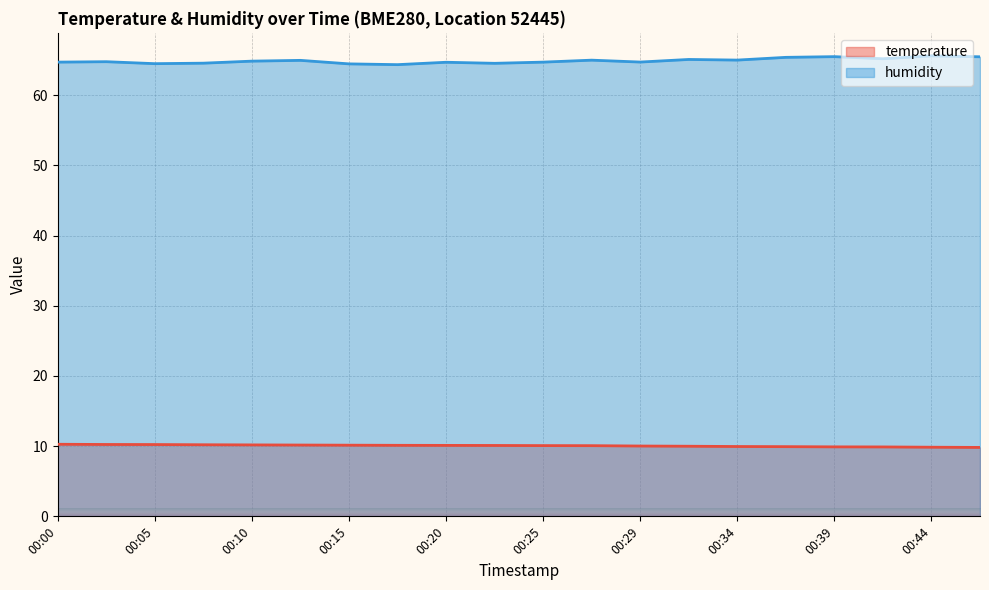

Reading right to left, list all the values displayed in this chart.

temperature: 00:47=9.8	00:44=9.8	00:42=9.9	00:39=9.9	00:37=9.9	00:34=9.9	00:32=10.0	00:29=10.0	00:27=10.1	00:25=10.1	00:22=10.1	00:20=10.1	00:17=10.1	00:15=10.1	00:12=10.2	00:10=10.2	00:07=10.2	00:05=10.2	00:03=10.2	00:00=10.3
humidity: 00:47=65.5	00:44=65.6	00:42=65.2	00:39=65.5	00:37=65.4	00:34=65.0	00:32=65.1	00:29=64.7	00:27=65.0	00:25=64.7	00:22=64.5	00:20=64.7	00:17=64.4	00:15=64.5	00:12=65.0	00:10=64.9	00:07=64.6	00:05=64.5	00:03=64.8	00:00=64.7